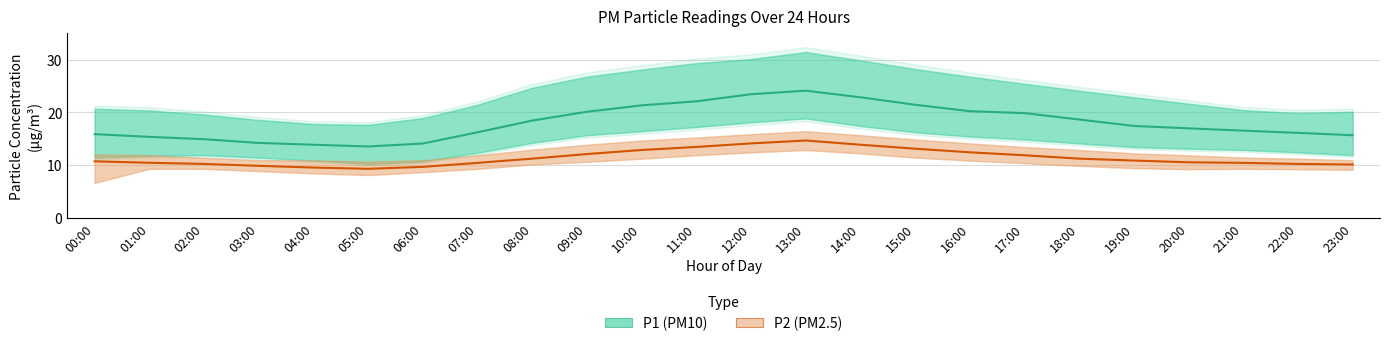

How many lines are shown in the chart?

2